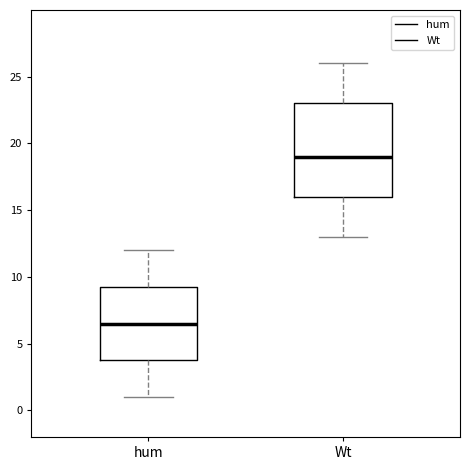

Reading left to right, transcribe this box plot: for each box, give where its median line is, the range the box spans, and where its two whiskers end, as read against the y-axis. The values are not printed on the chart, so give them approximately, as read against the axis.

hum: median 6.5, box 4.0 to 9.5, whiskers 1.0 to 12.0
Wt: median 19.0, box 16.0 to 23.0, whiskers 13.0 to 26.0